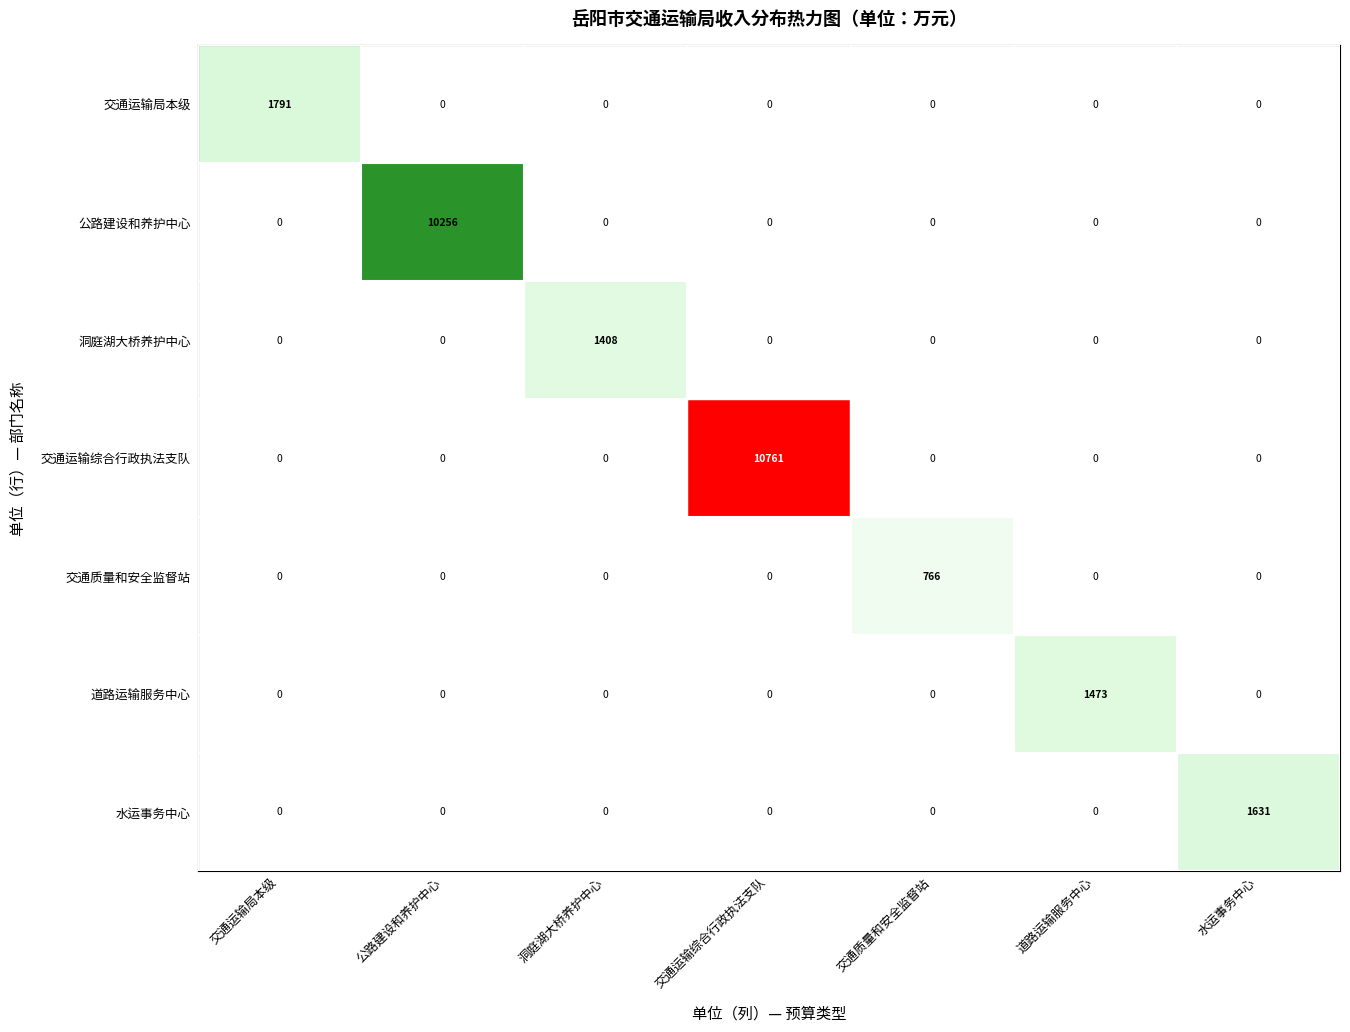

At how many categories does at least one series exceed 526?

7